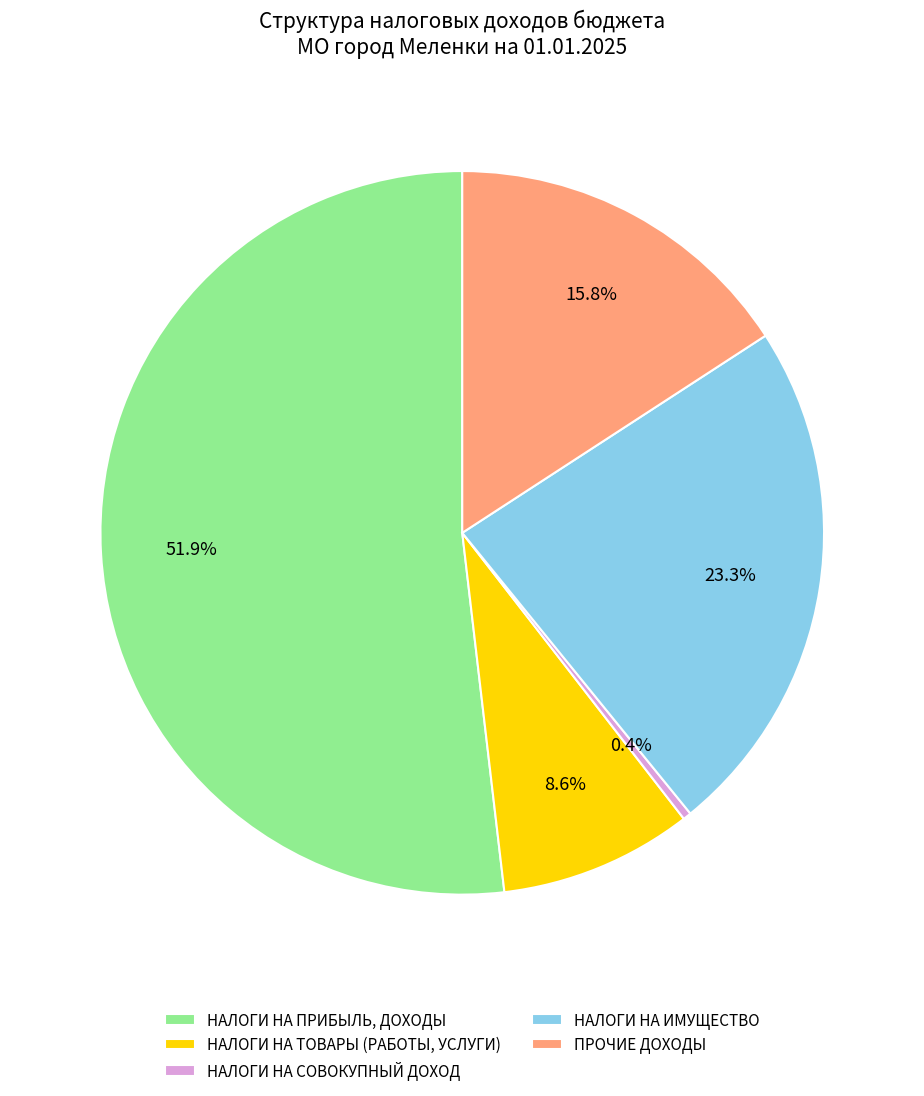

How many segments does this pie chart have?

5